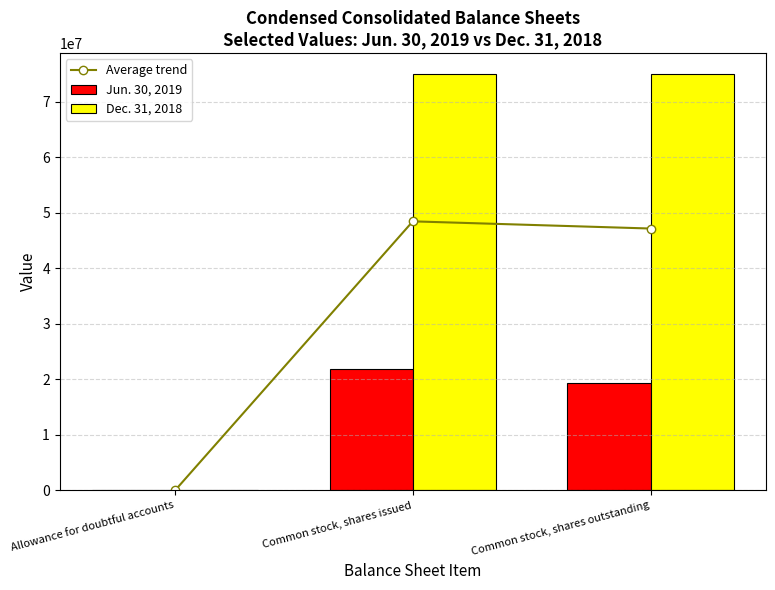

Which has a higher value, Common stock, shares outstanding or Allowance for doubtful accounts?

Common stock, shares outstanding